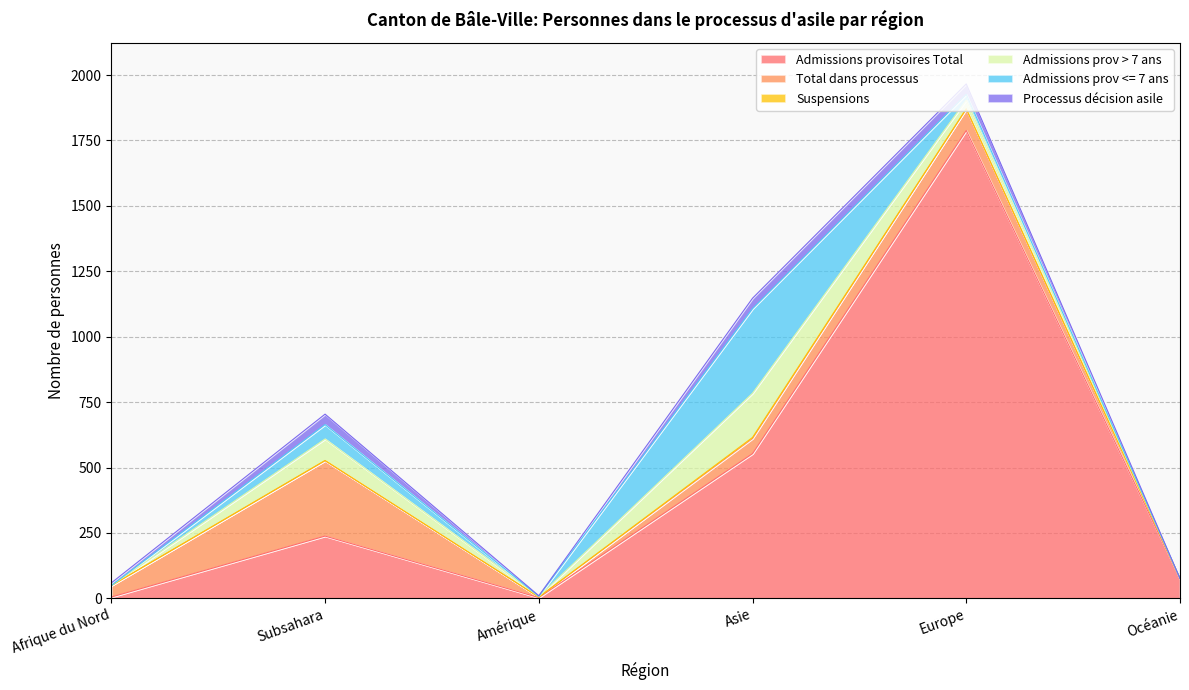

How many distinct data groups are displayed?

6